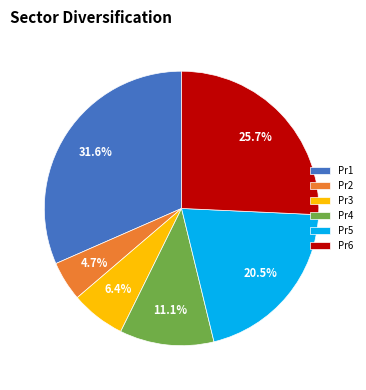

The Pr2 slice represents 11% of the pie. True or false?

False